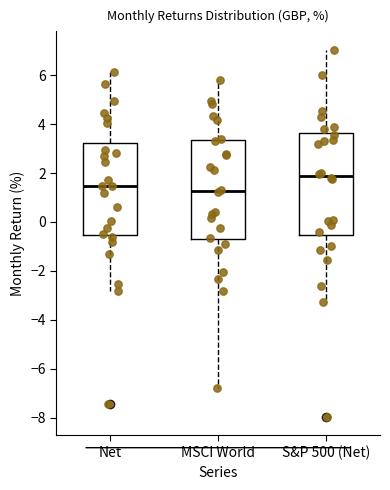

Which box has the highest median line?

S&P 500 (Net)